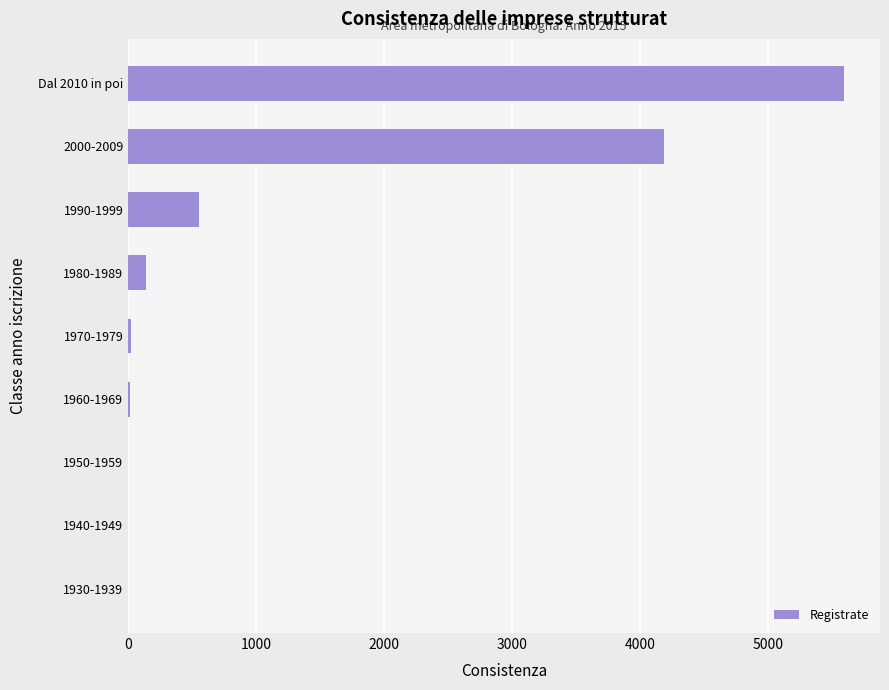

True or false: the data shows 5615 at 2000-2009.

False